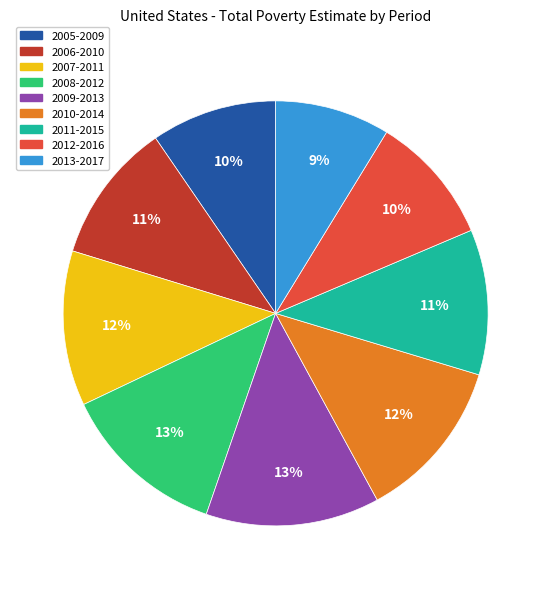

Which has a higher value, 2010-2014 or 2013-2017?

2010-2014